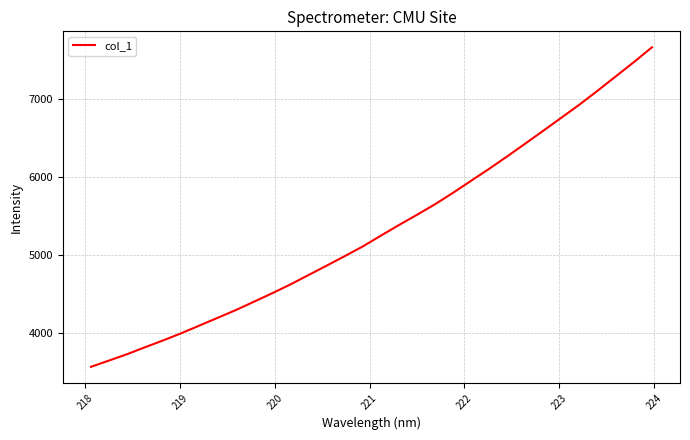

What is the minimum value shown in the chart?

3565.4